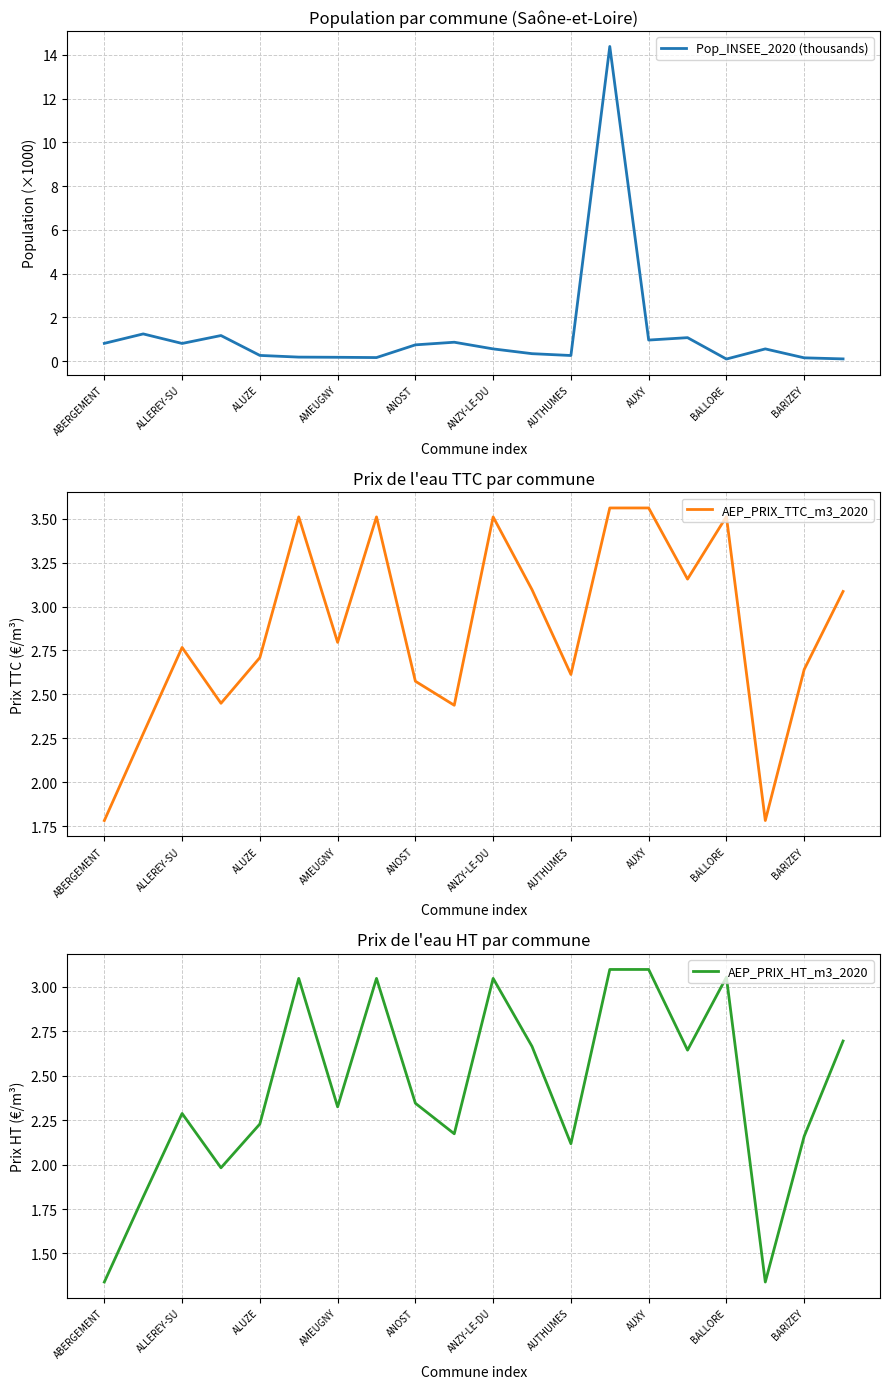

The value of Pop_INSEE_2020 (thousands) at AUXY is 1.0. True or false?

True